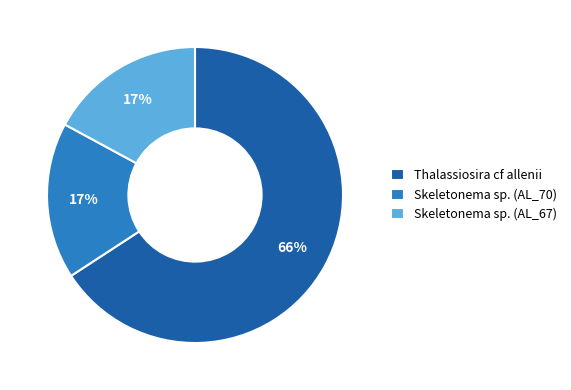

Between Skeletonema sp. (AL_70) and Thalassiosira cf allenii, which is larger?

Thalassiosira cf allenii